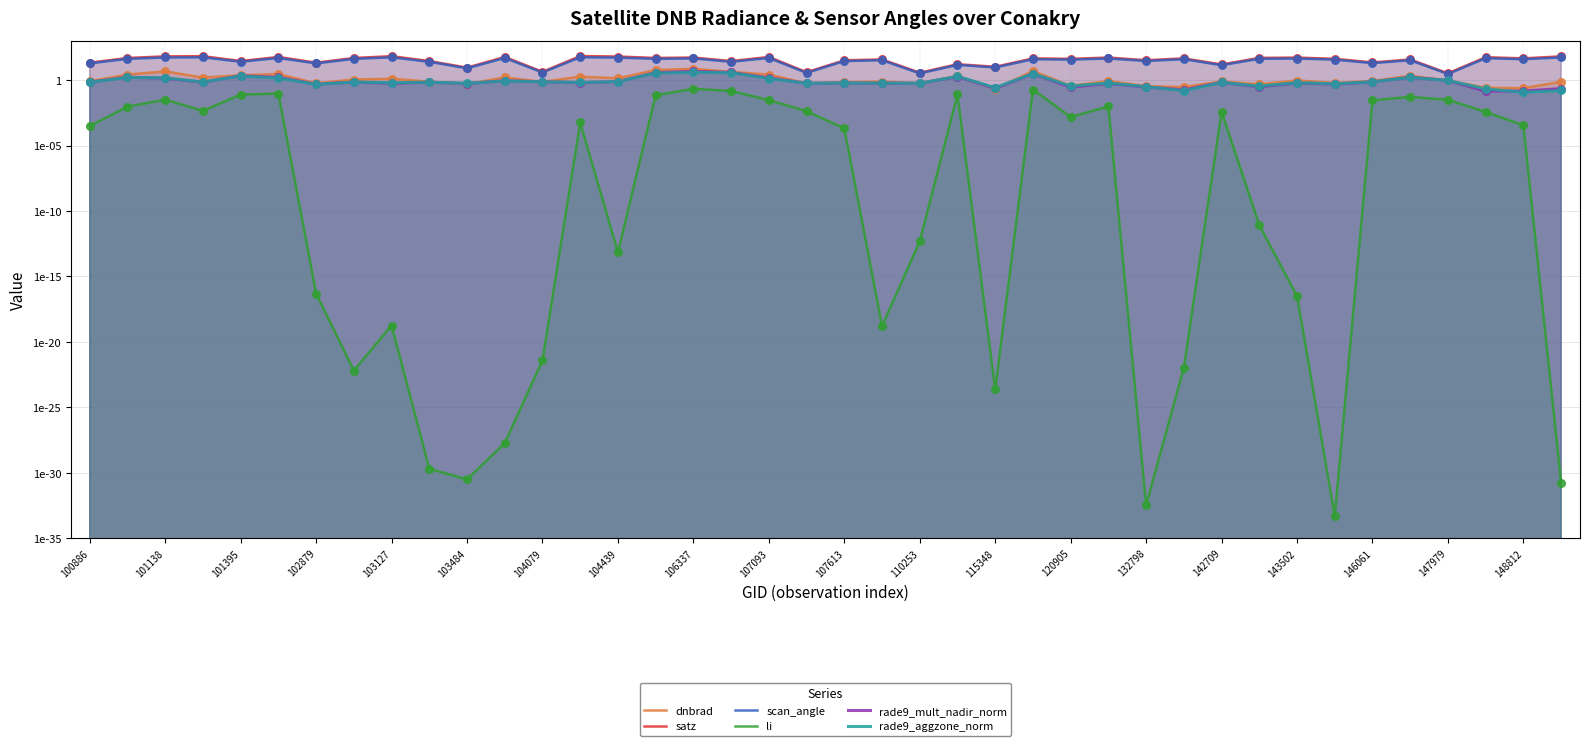

Which series reaches the maximum Y coordinate?

satz